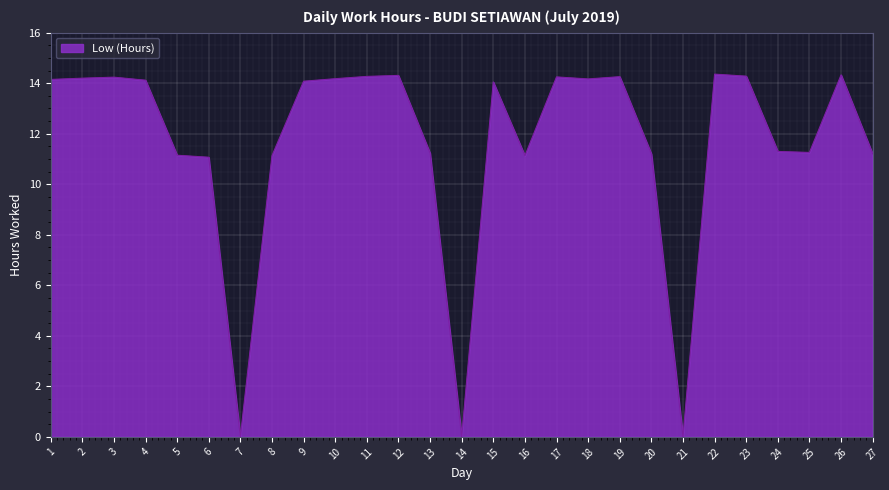

What is the change in value from 13 to 14?

-11.2